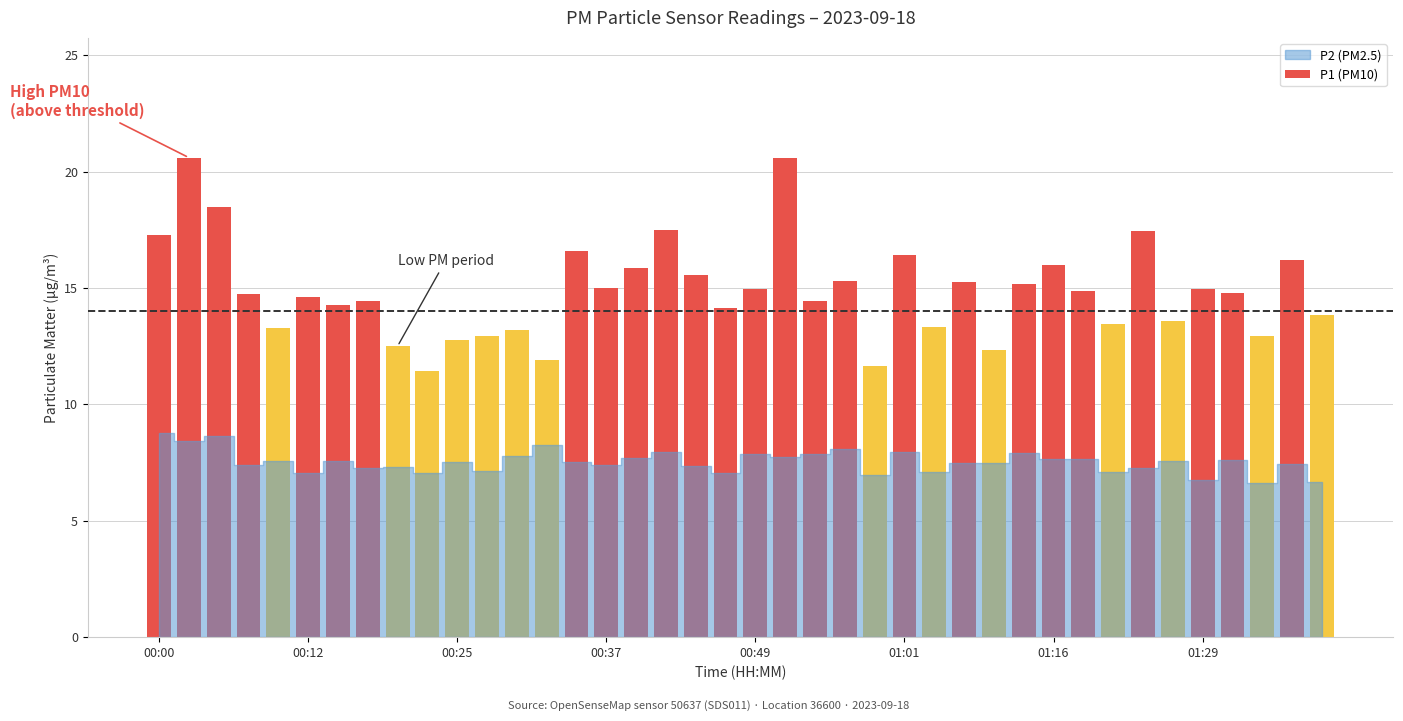

What is the average value?

14.9